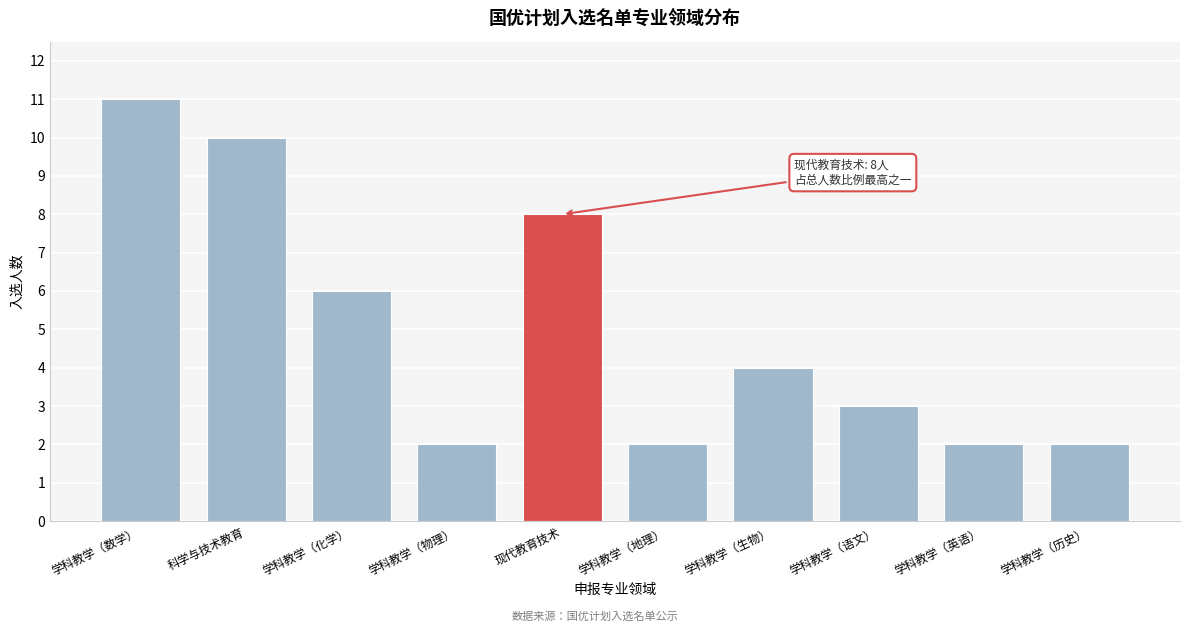

Reading right to left, transcribe all the data shown in this chart.

学科教学（历史）=2	学科教学（英语）=2	学科教学（语文）=3	学科教学（生物）=4	学科教学（地理）=2	现代教育技术=8	学科教学（物理）=2	学科教学（化学）=6	科学与技术教育=10	学科教学（数学）=11